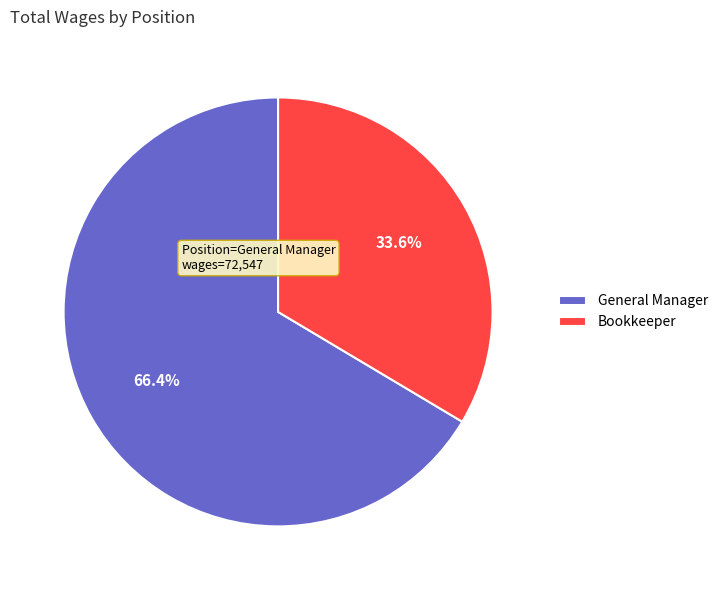

What percentage is the General Manager slice, to the nearest percent?

66%